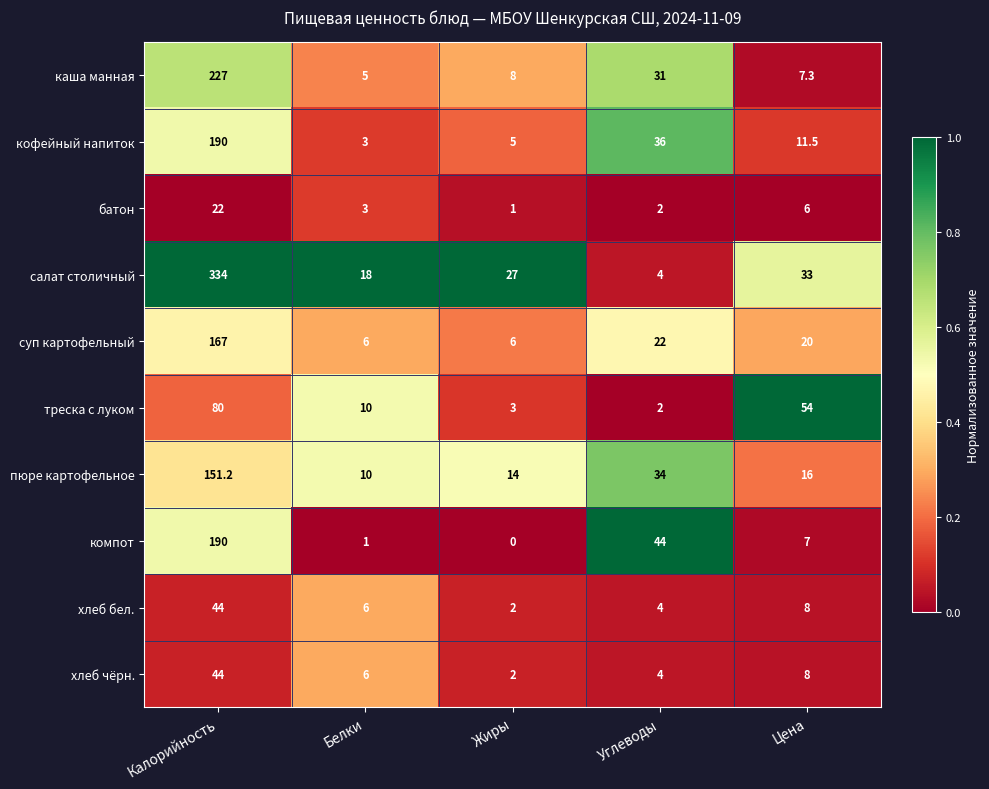

At which label does каша манная reach its minimum?

Белки